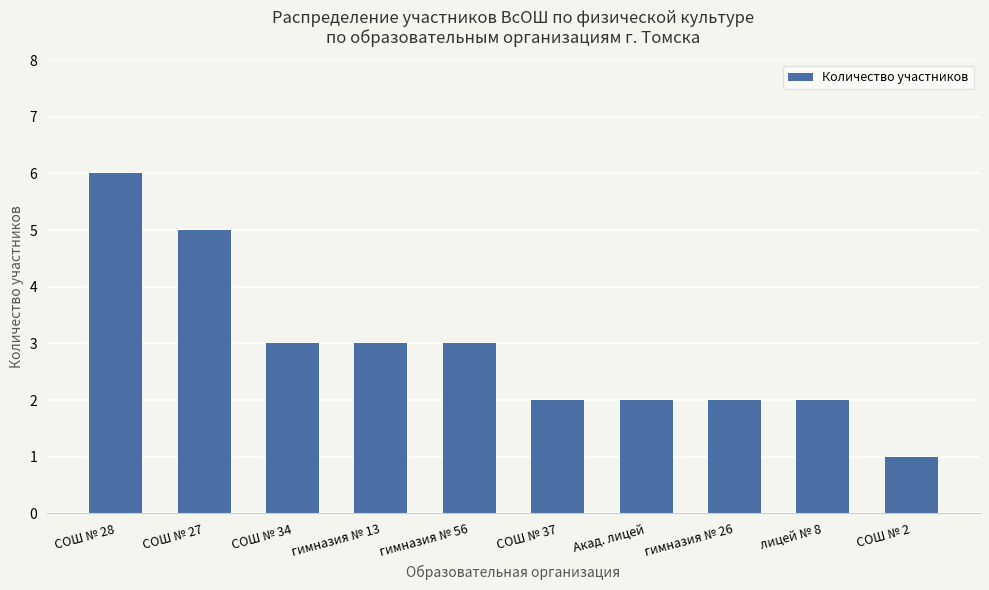

Reading right to left, extract all data points from this chart.

1	2	2	2	2	3	3	3	5	6